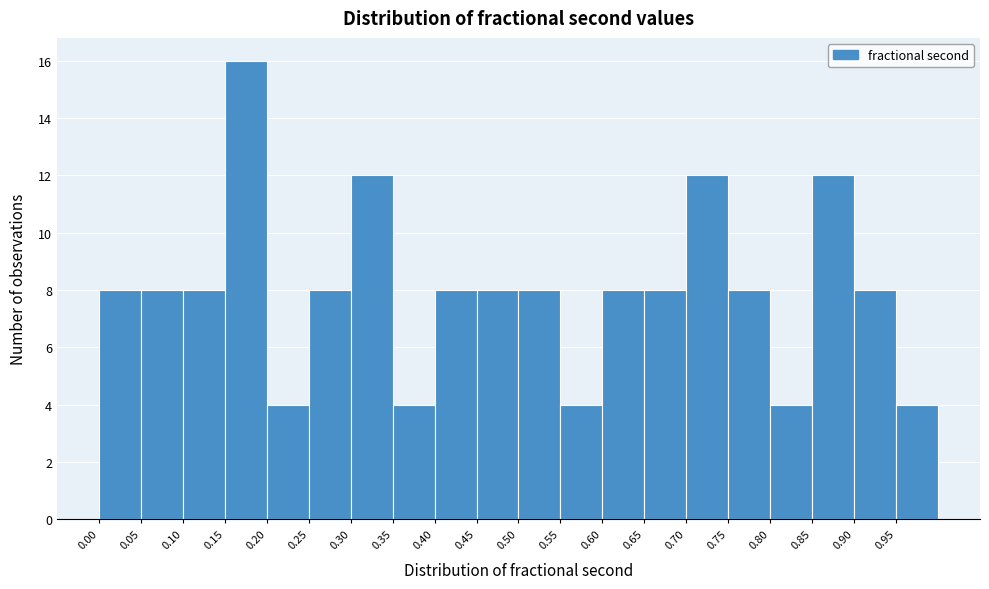

Reading left to right, list every bar in this chart as the range it spans on the x-axis followed by its height. The values are not printed on the chart, so give them approximately, as read against the axis.

0.00 to 0.05: 8
0.05 to 0.10: 8
0.10 to 0.15: 8
0.15 to 0.20: 16
0.20 to 0.25: 4
0.25 to 0.30: 8
0.30 to 0.35: 12
0.35 to 0.40: 4
0.40 to 0.45: 8
0.45 to 0.50: 8
0.50 to 0.55: 8
0.55 to 0.60: 4
0.60 to 0.65: 8
0.65 to 0.70: 8
0.70 to 0.75: 12
0.75 to 0.80: 8
0.80 to 0.85: 4
0.85 to 0.90: 12
0.90 to 0.95: 8
0.95 to 1.00: 4